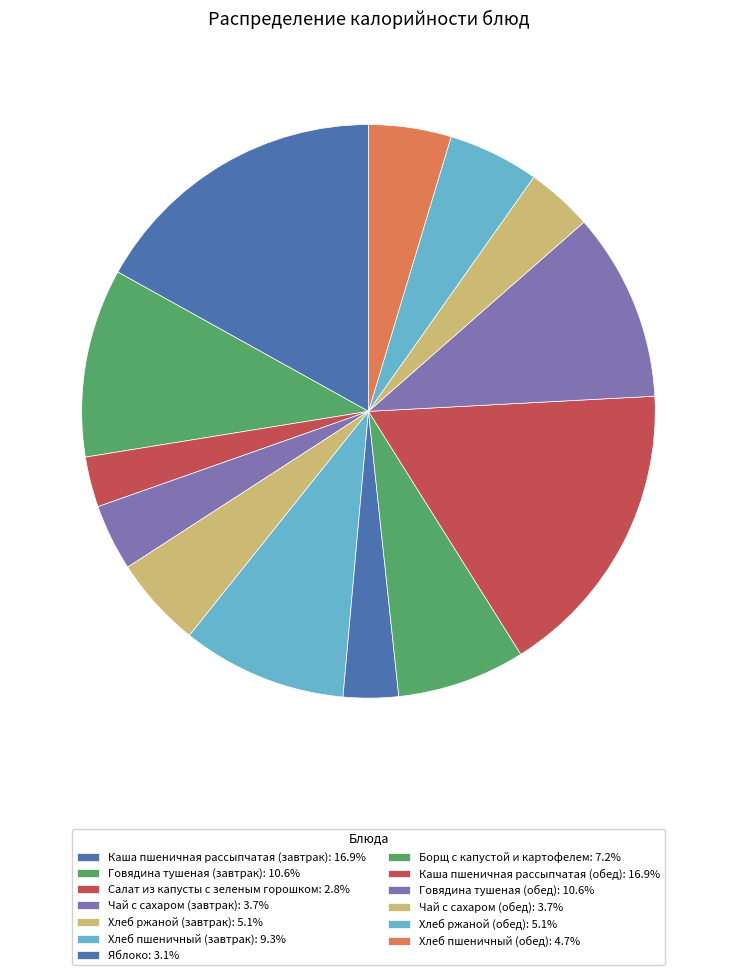

How many segments does this pie chart have?

13